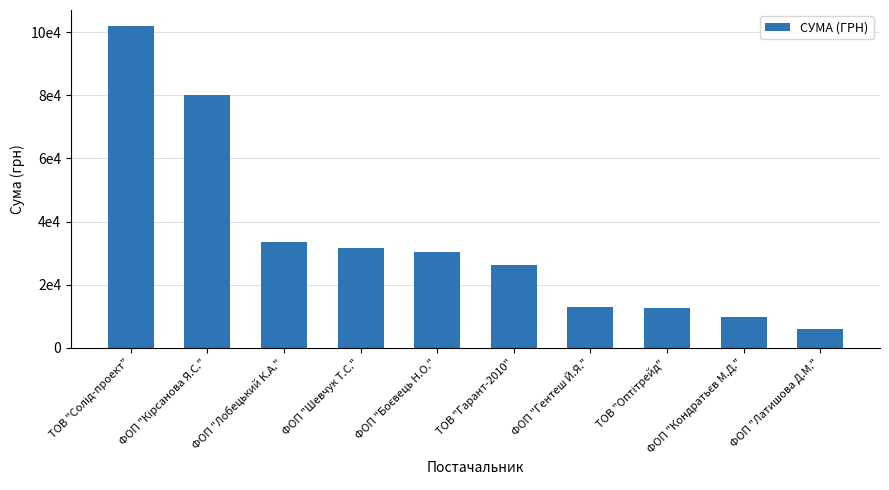

What is the minimum value shown in the chart?

5801.0